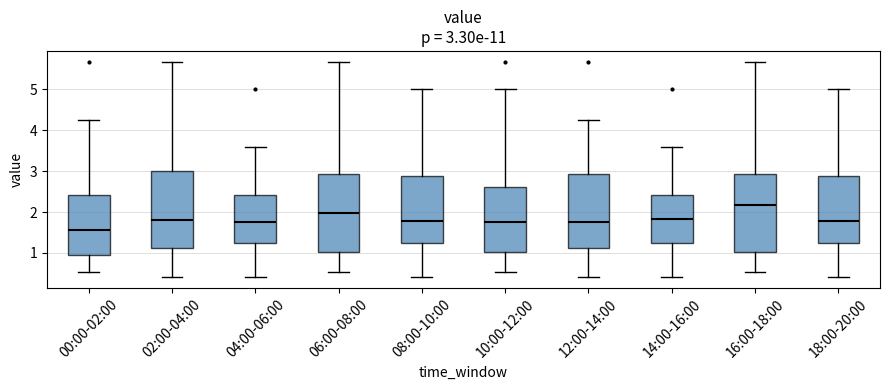

Which box has the highest median line?

16:00-18:00